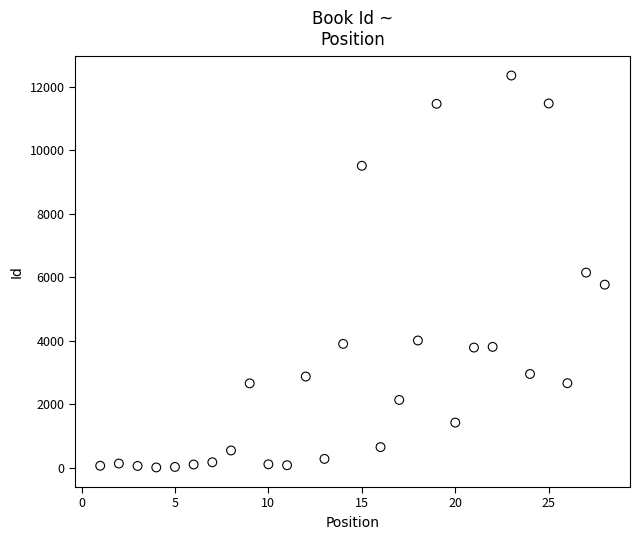

What is the range of X values (max minus min)?

27